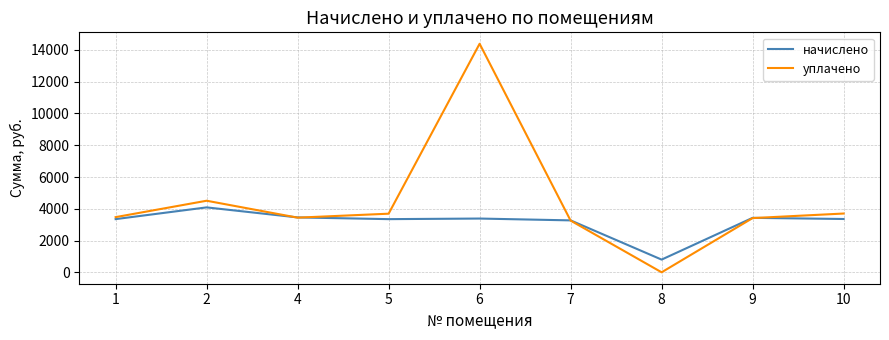

Which series has the largest range (max minus min)?

уплачено